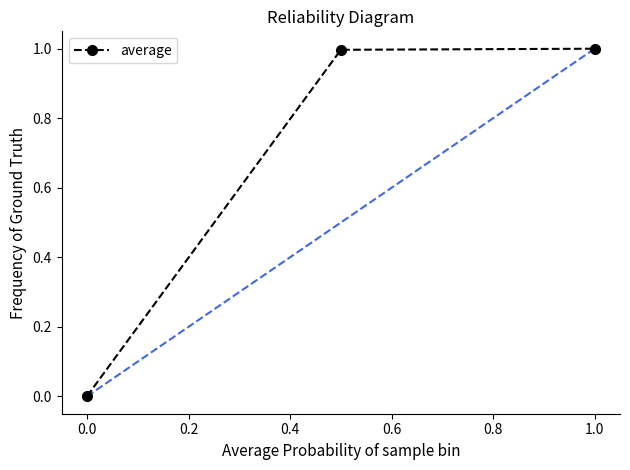

What is the sum of all values?

2.0